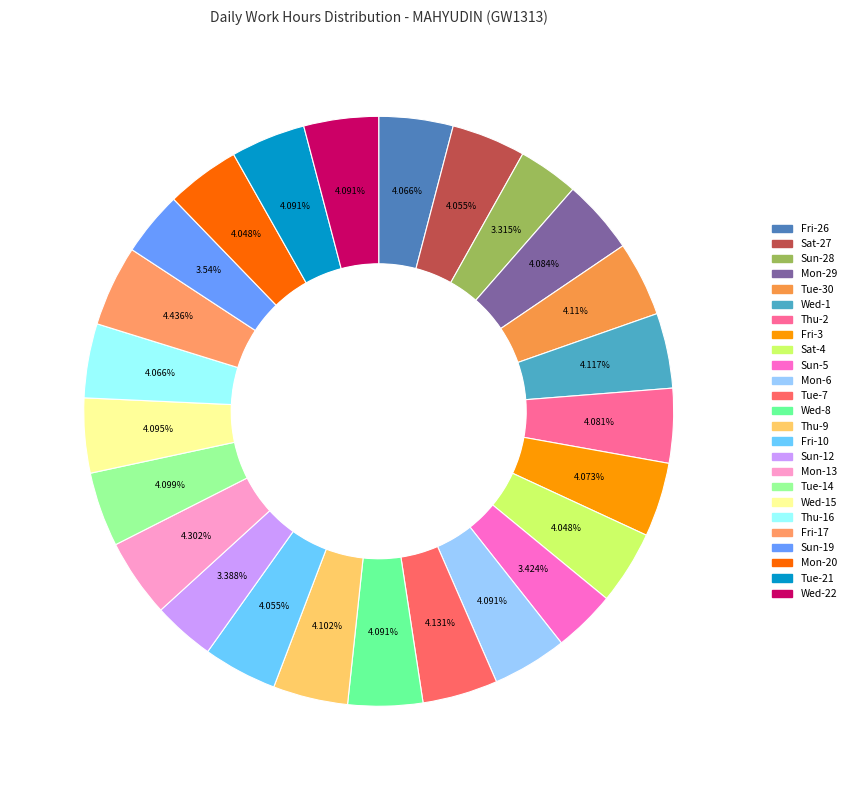

Is there any slice that represents more than half of the pie?

No